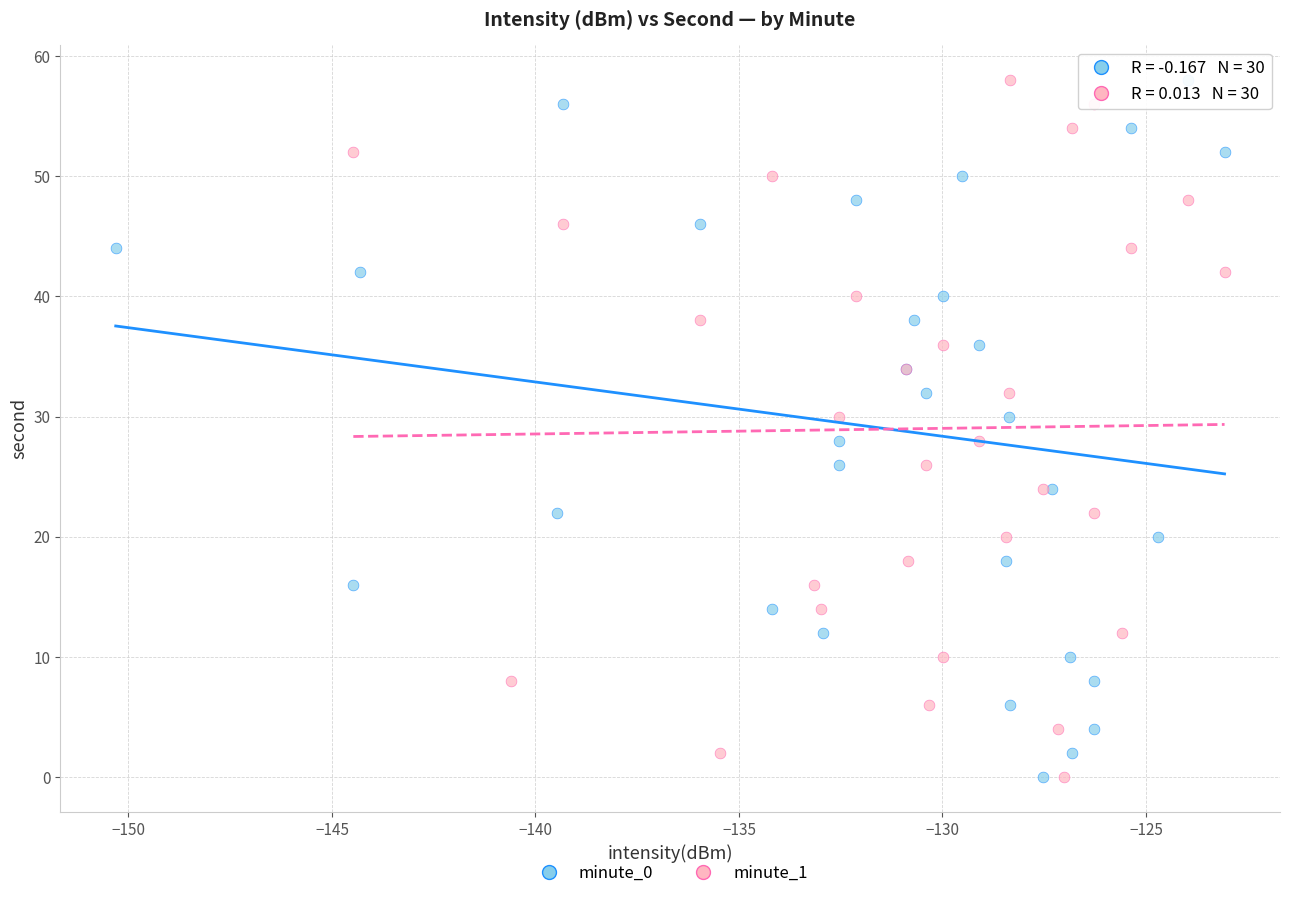

What are all the series names shown in the legend?

minute_0, minute_1